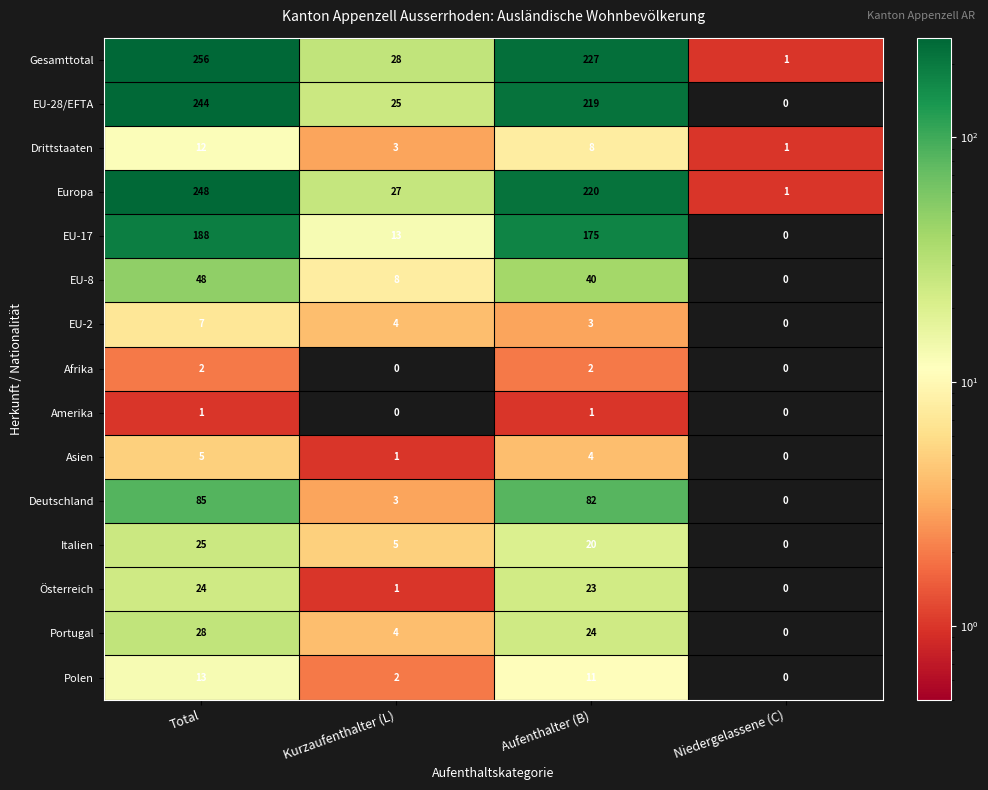

At Total, list the series in order from smallest to largest.

Amerika, Afrika, Asien, EU-2, Drittstaaten, Polen, Österreich, Italien, Portugal, EU-8, Deutschland, EU-17, EU-28/EFTA, Europa, Gesamttotal